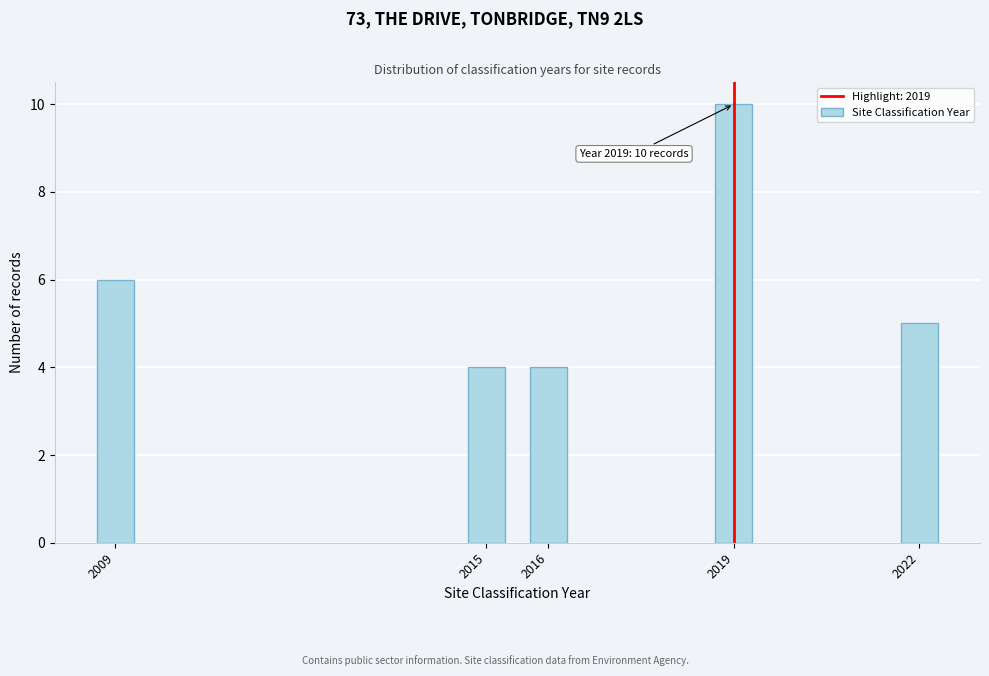

Reading left to right, extract all data points from this chart.

6	4	4	10	5